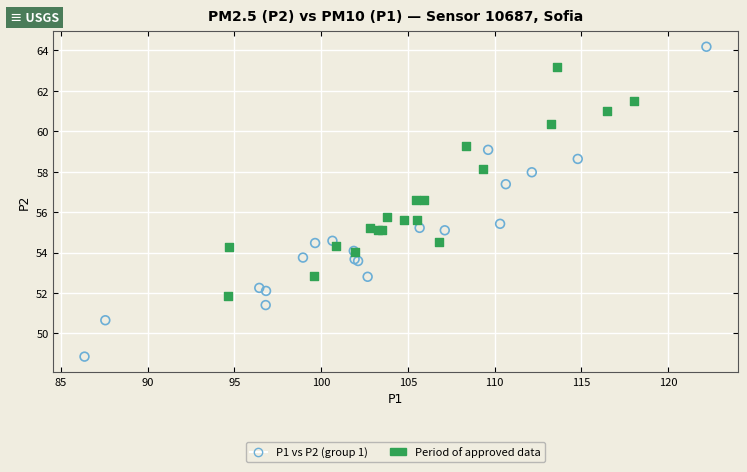

Which series contains the highest Y value?

P1 vs P2 (group 1)